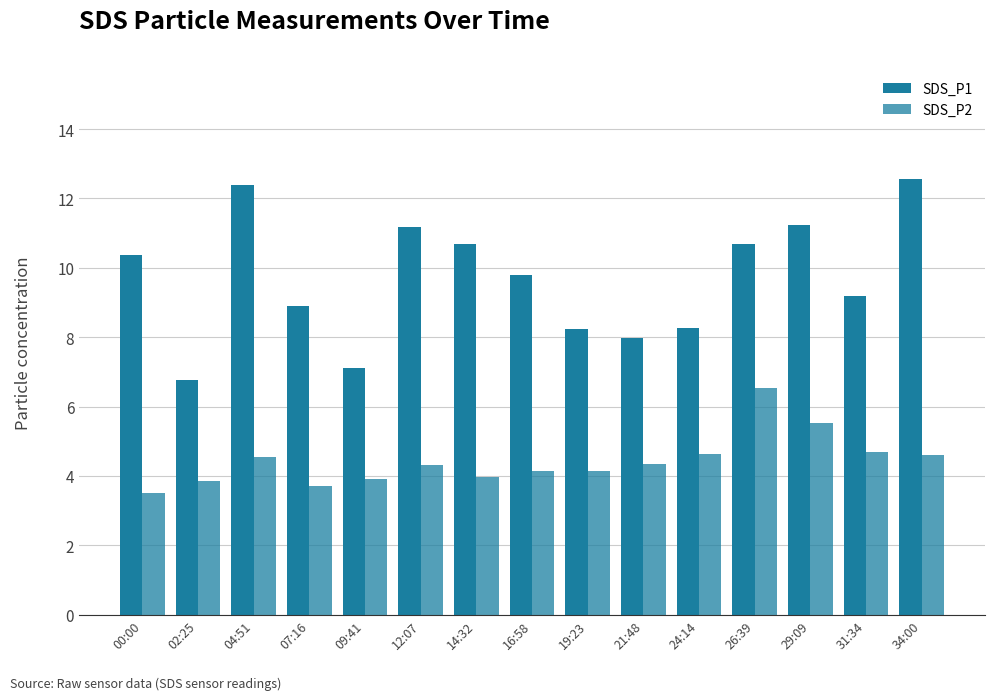

Does the chart contain any negative values?

No